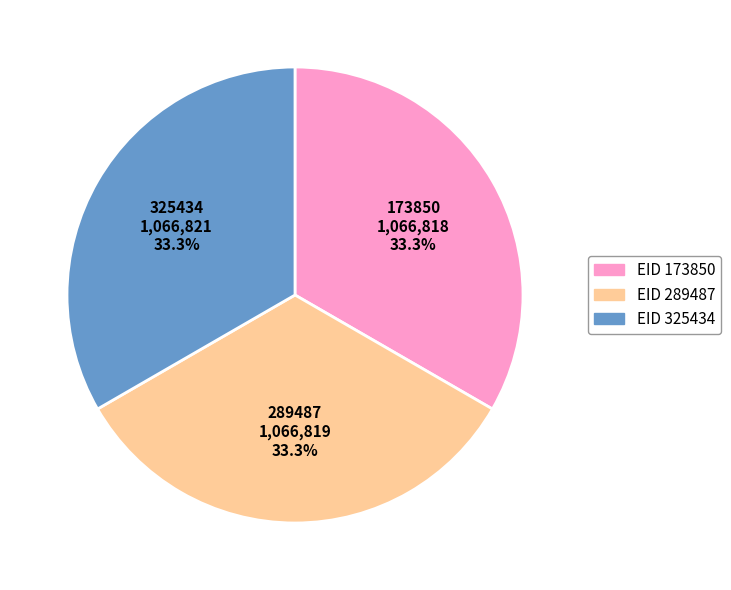

Is there any slice that represents more than half of the pie?

No